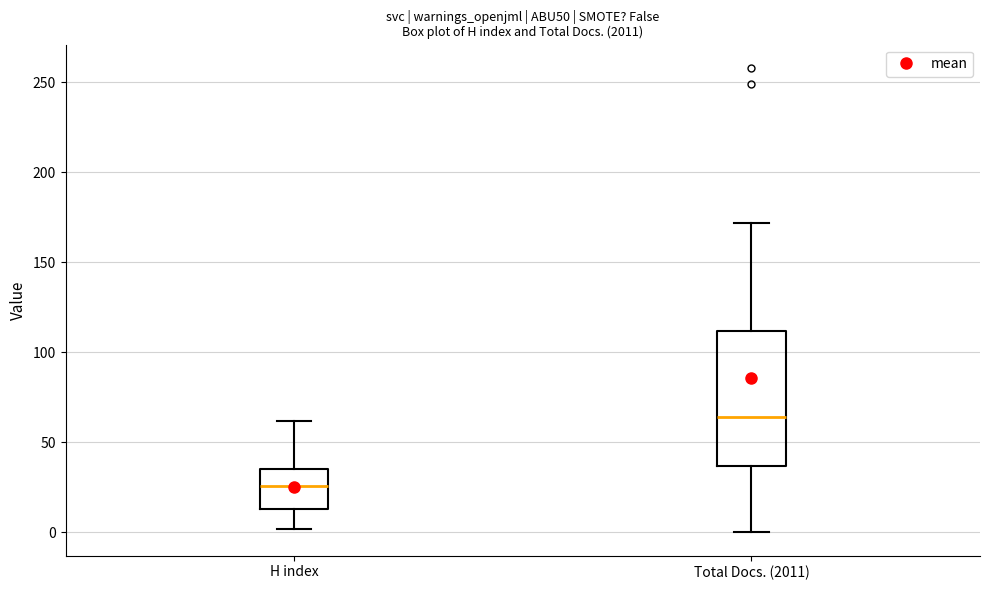

Where does the lower whisker of the box for Total Docs. (2011) end on the y-axis? The values are not printed on the chart, so give them approximately, as read against the axis.

0